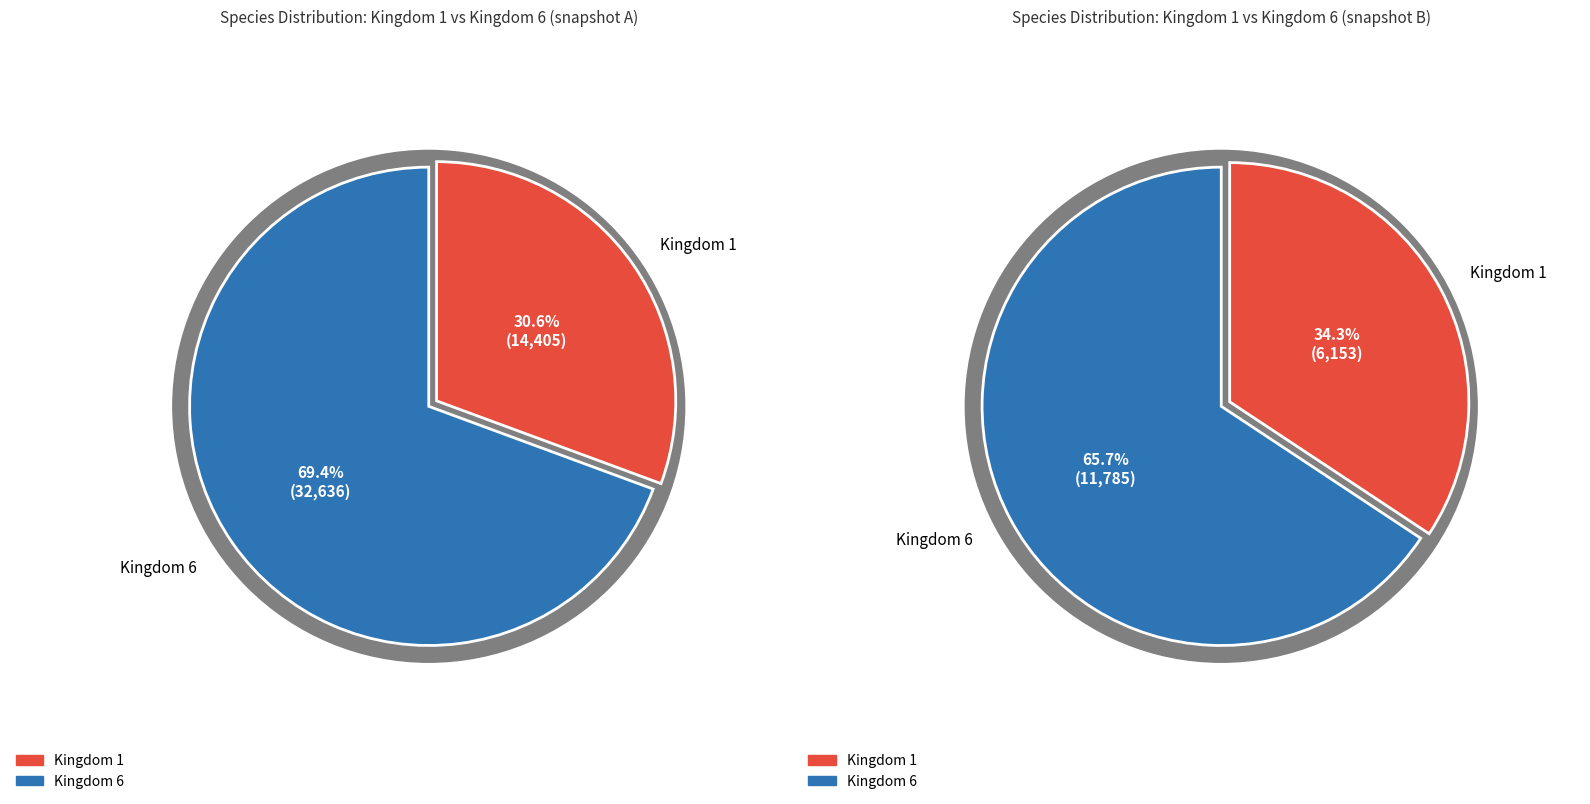

Which category has the biggest portion of the pie?

6